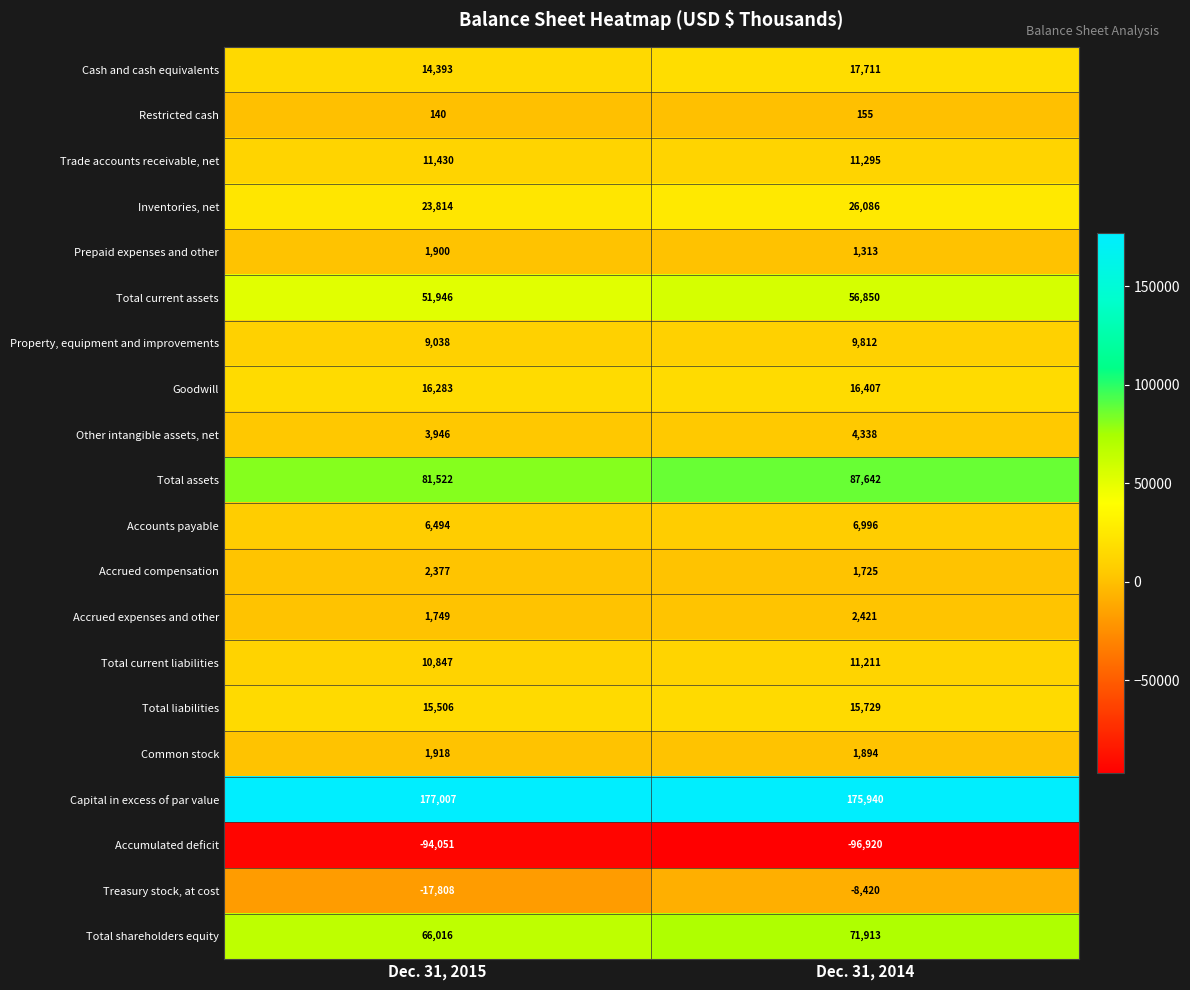

The value of Inventories, net at Dec. 31, 2014 is 26086. True or false?

True